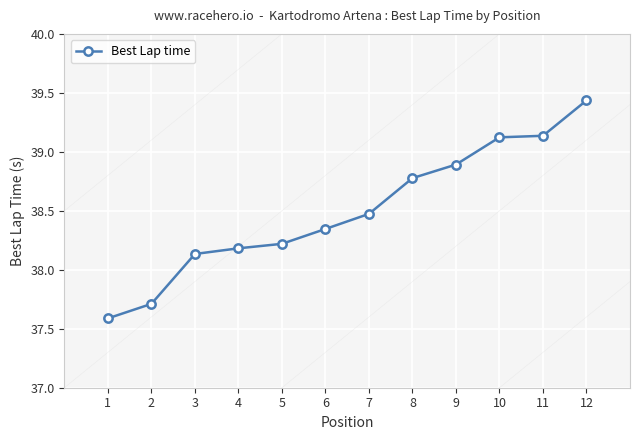

What is the change in value from 1 to 12?

+1.8